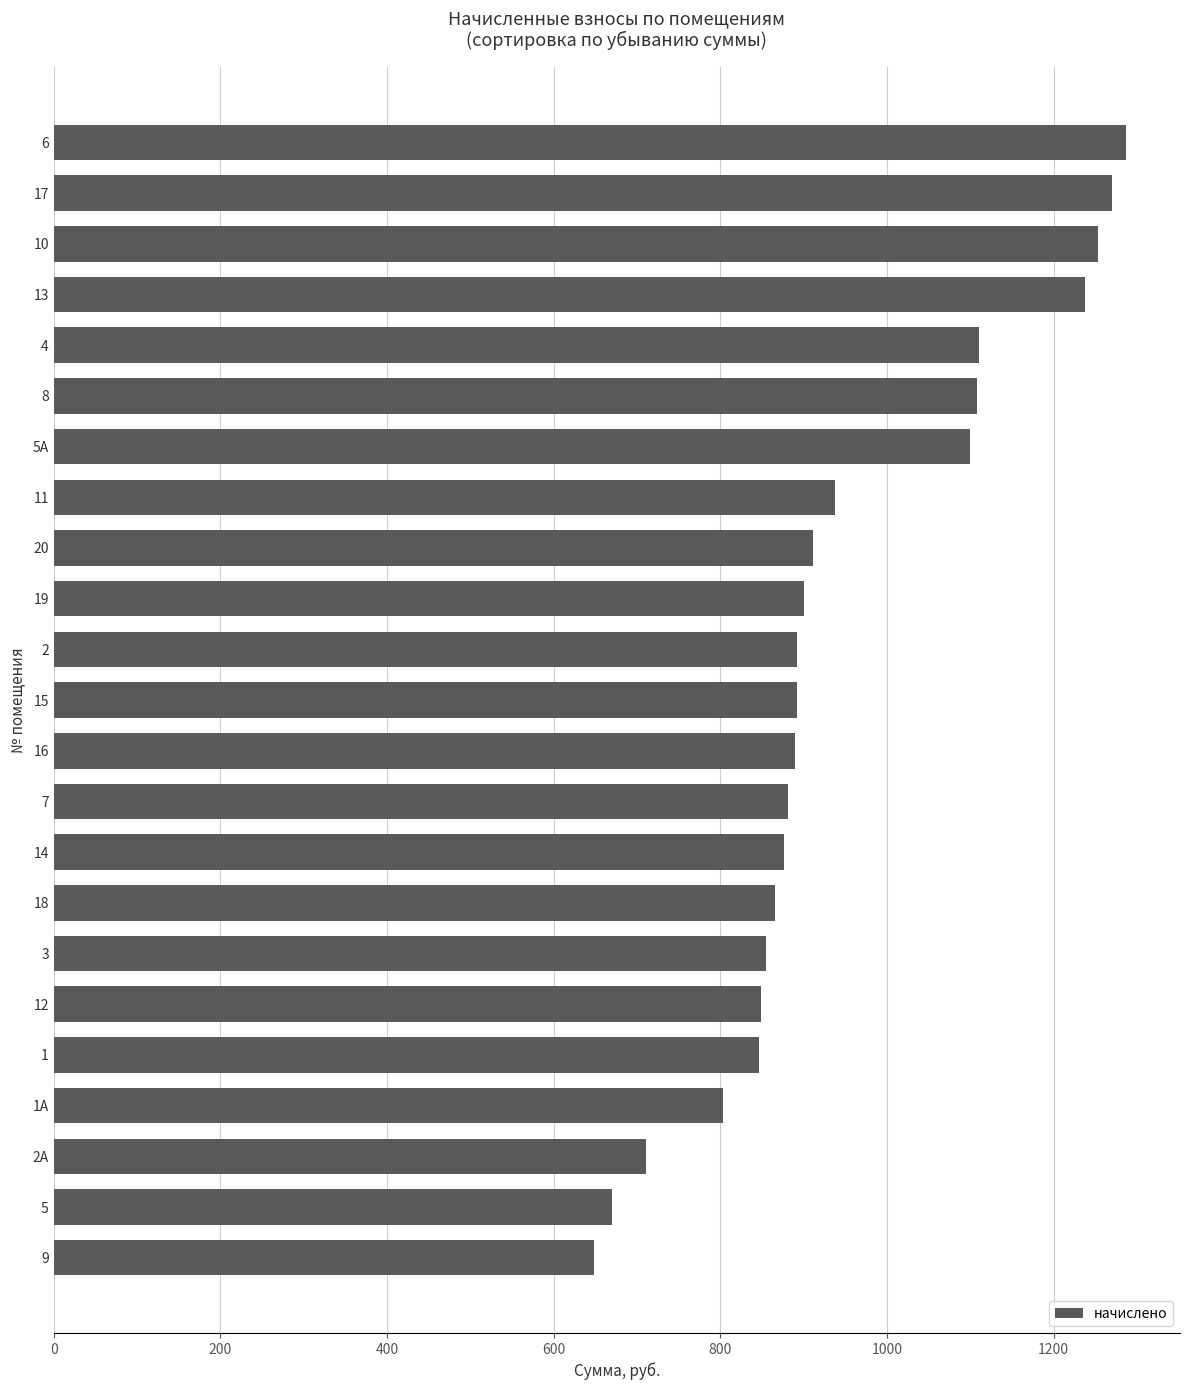

Approximately how many times larger is the value at 13 compared to 15?

1.4